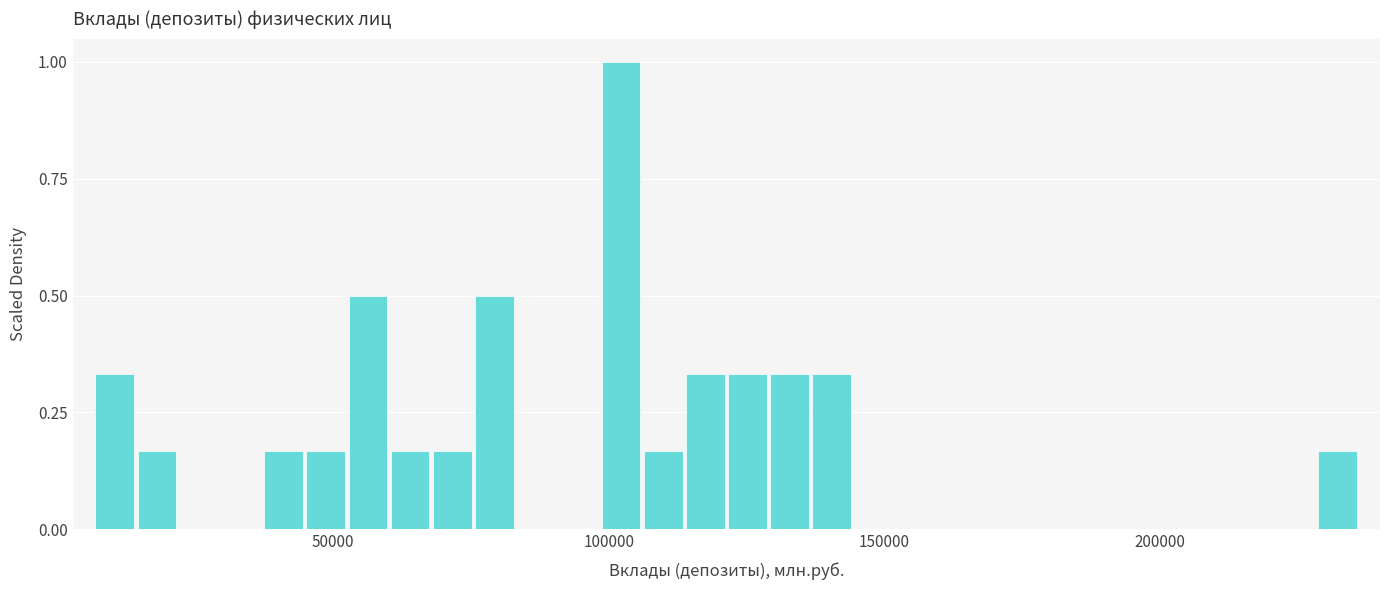

Around what value on the x-axis is the tallest bar? Give the approximate position of its centre, as read against the axis.

100000